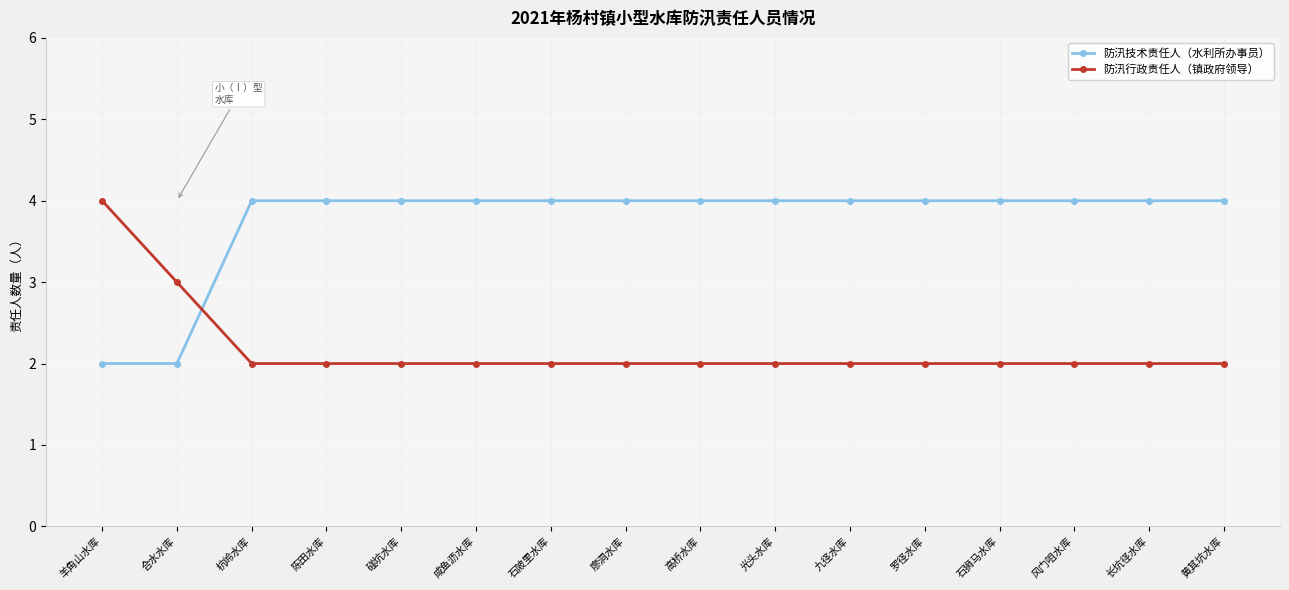

Reading left to right, transcribe all the data shown in this chart.

防汛技术责任人（水利所办事员）: 2	2	4	4	4	4	4	4	4	4	4	4	4	4	4	4
防汛行政责任人（镇政府领导）: 4	3	2	2	2	2	2	2	2	2	2	2	2	2	2	2